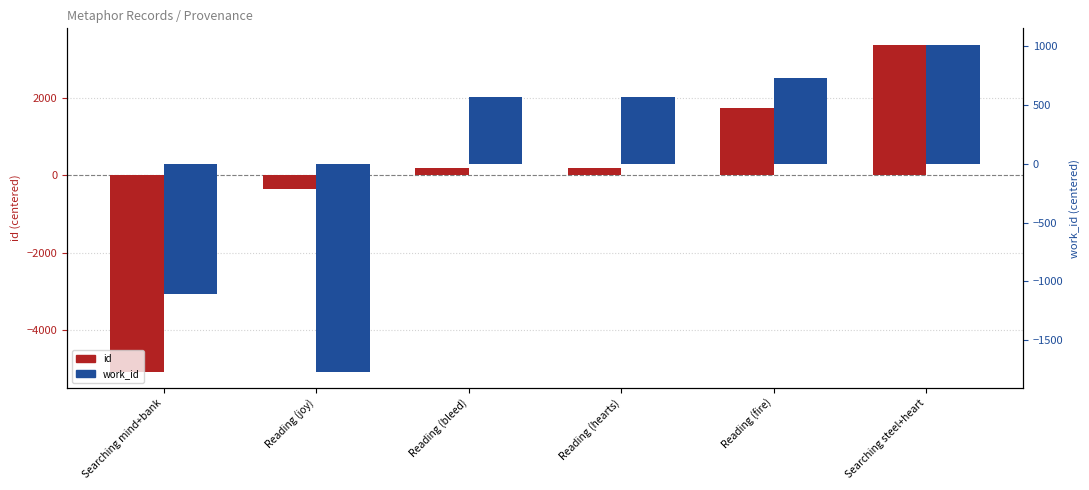

At which label does id first exceed 174?

Reading (hearts)